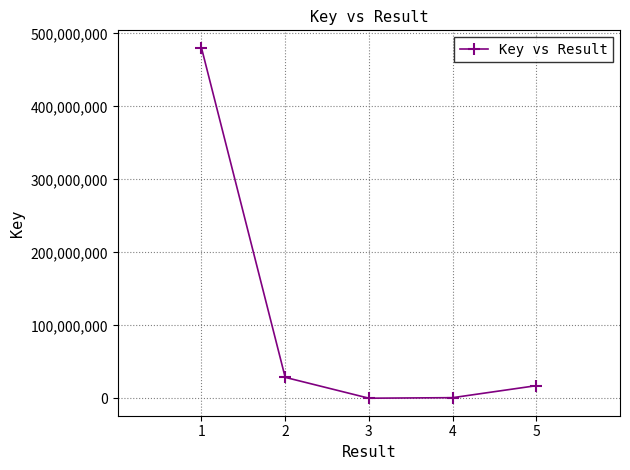

True or false: the data has more than 0 interior local peaks.

False